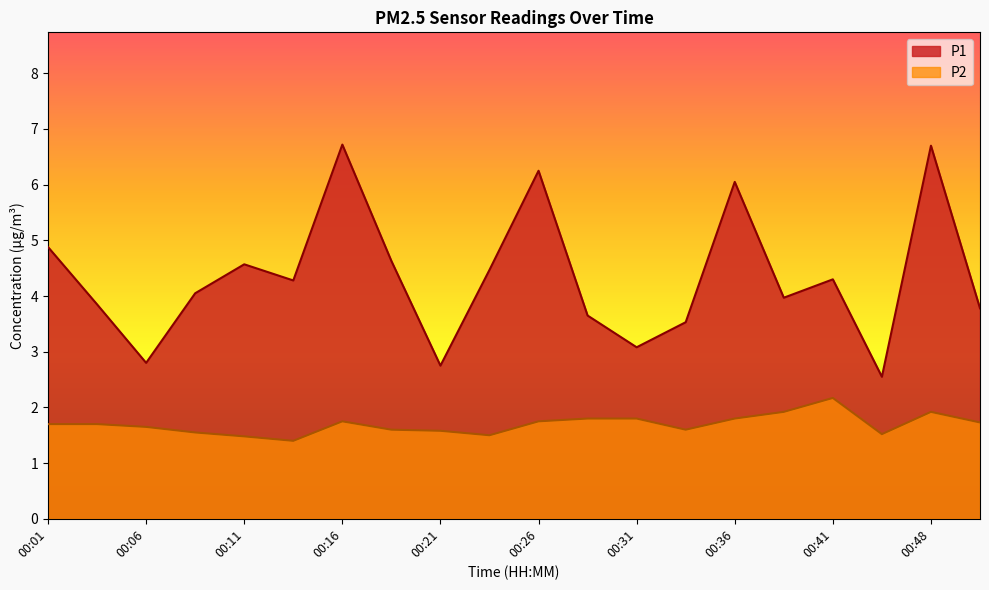

Which series changed the most between 00:04 and 00:36?

P1